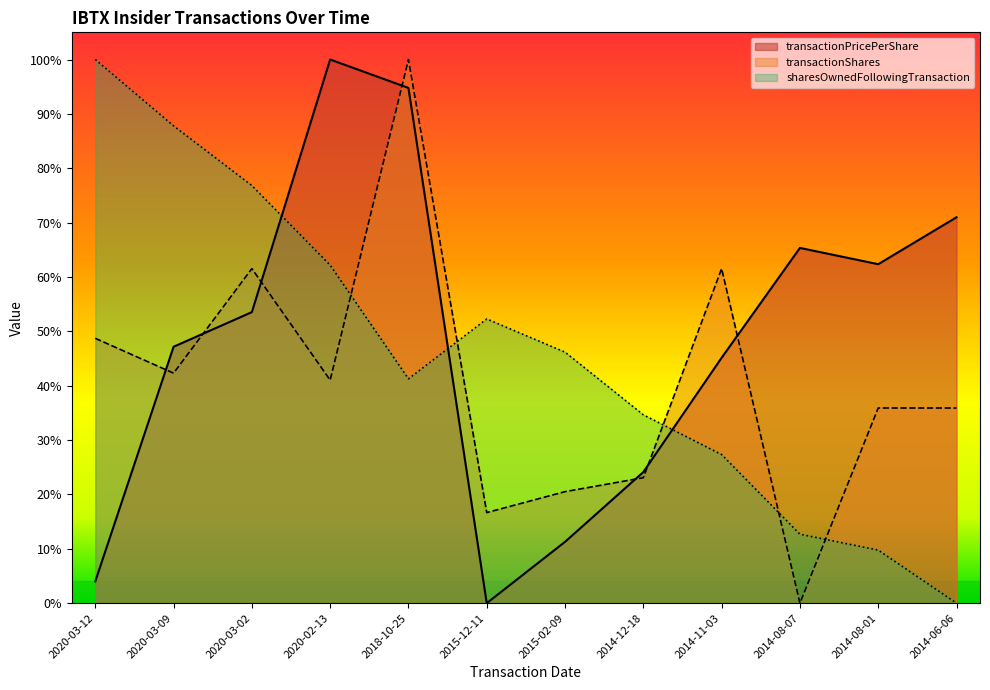

Which category has the highest value in the sharesOwnedFollowingTransaction series?

2020-03-12